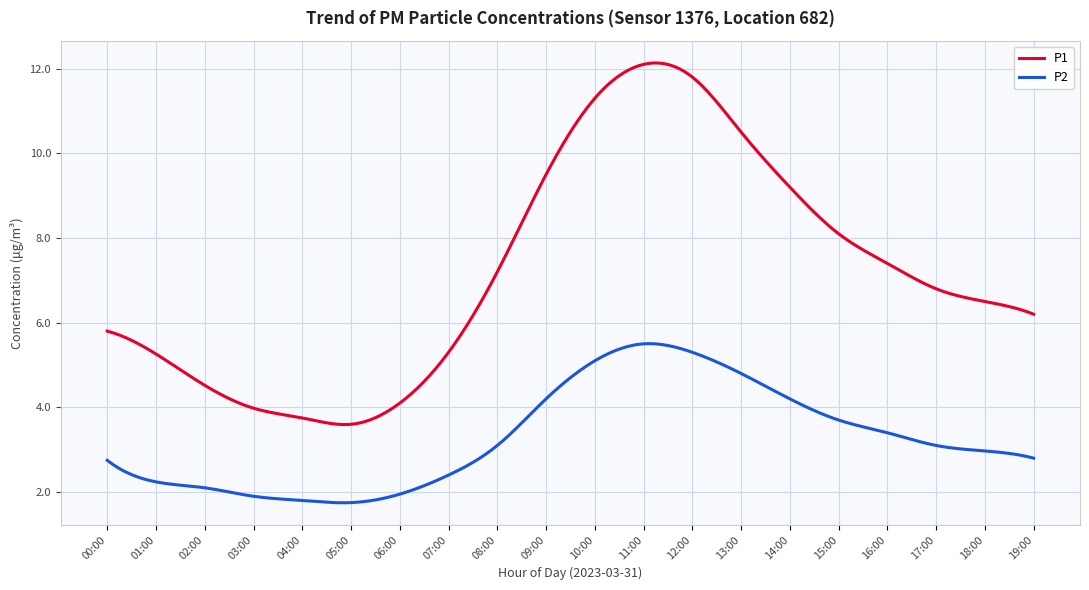

Rank the series by their average value, from highest to lowest.

P1, P2